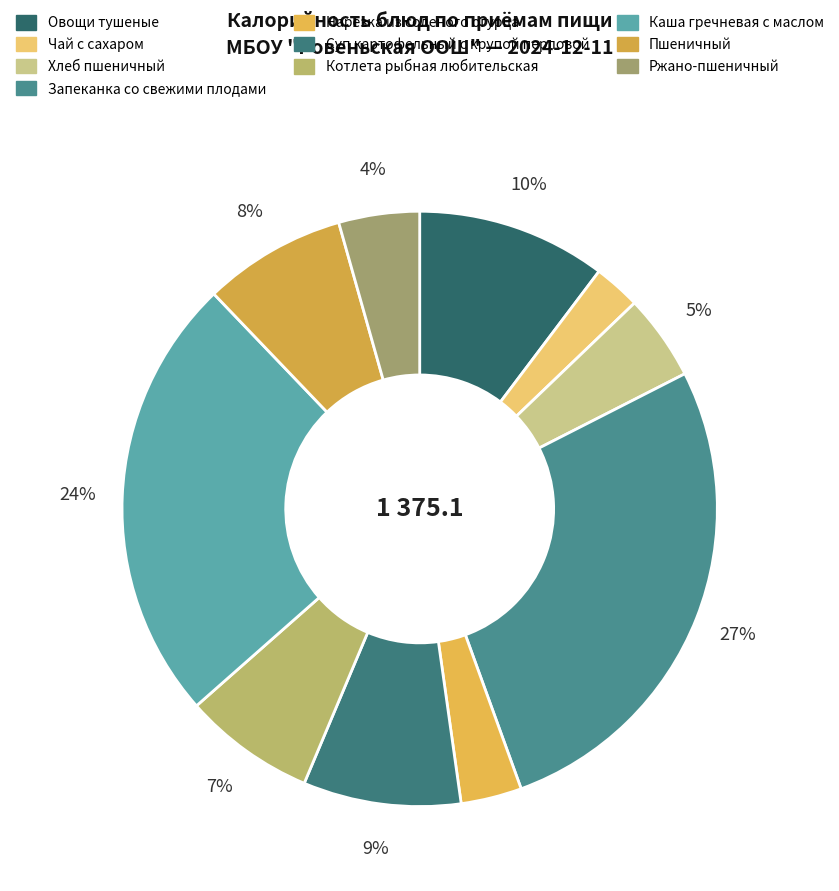

The Нарезка из соленого огурца slice represents 3% of the pie. True or false?

True